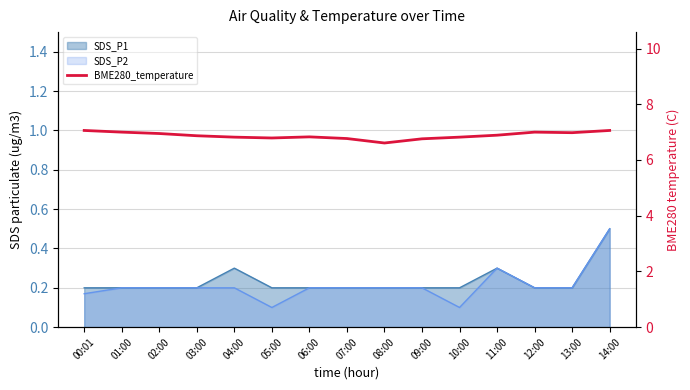

How many interior local peaks (higher than both neighbors) does the data have?

2